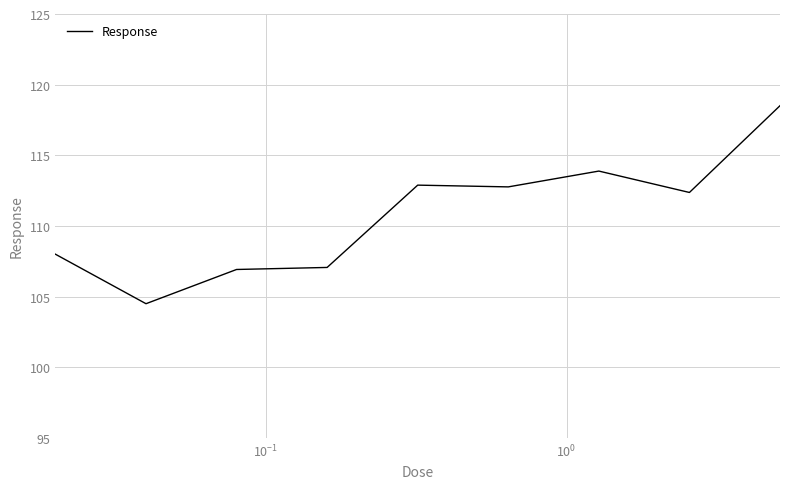

What is the difference between the maximum and minimum values?

14.0